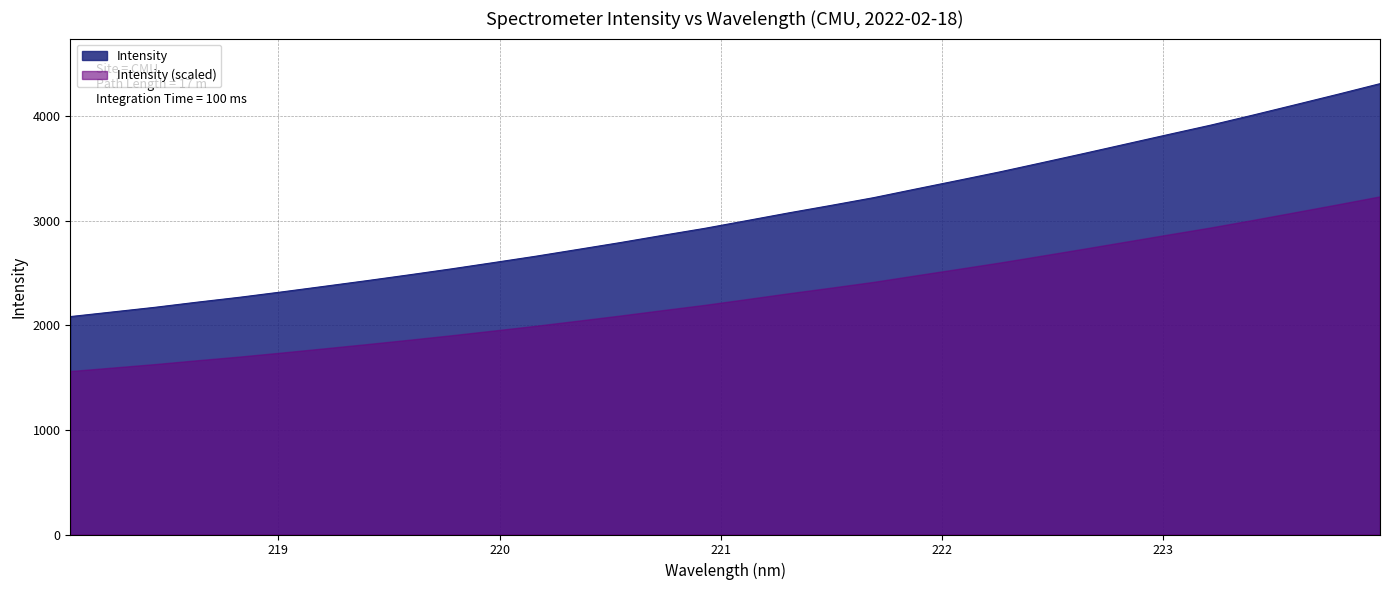

Reading left to right, list all the values displayed in this chart.

2084.4	2128.7	2173.1	2222.2	2269.0	2320.4	2373.6	2427.4	2483.0	2540.1	2600.3	2661.3	2726.3	2791.8	2860.7	2928.0	3002.1	3076.8	3148.2	3221.6	3304.5	3386.4	3469.1	3557.1	3646.1	3736.6	3827.3	3916.8	4012.9	4111.4	4210.7	4312.4